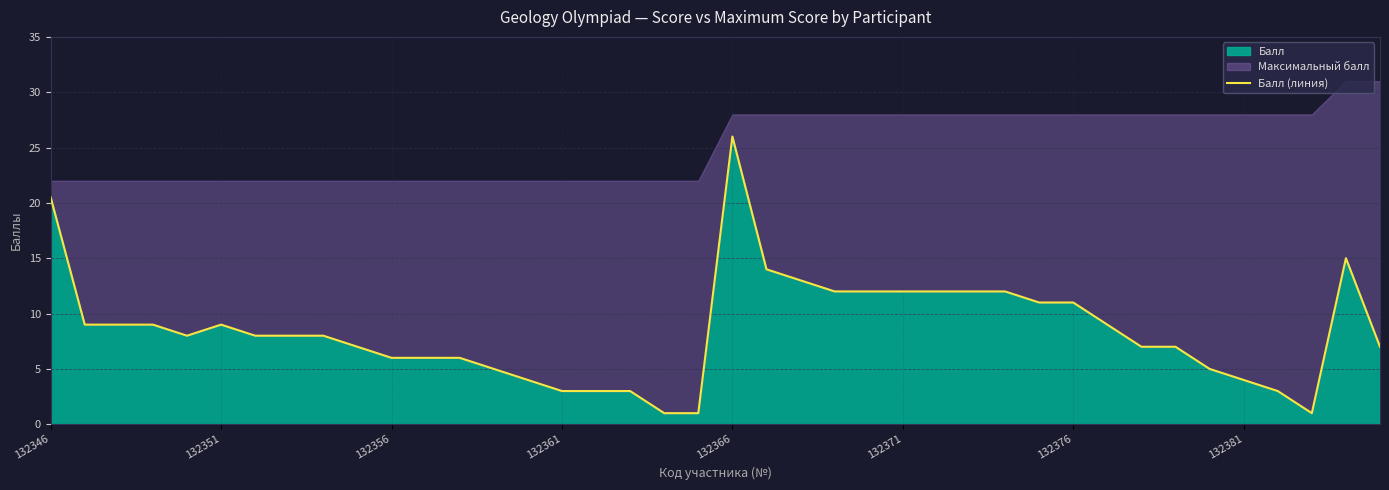

True or false: Балл has a value of 14.0 at 132366.

False